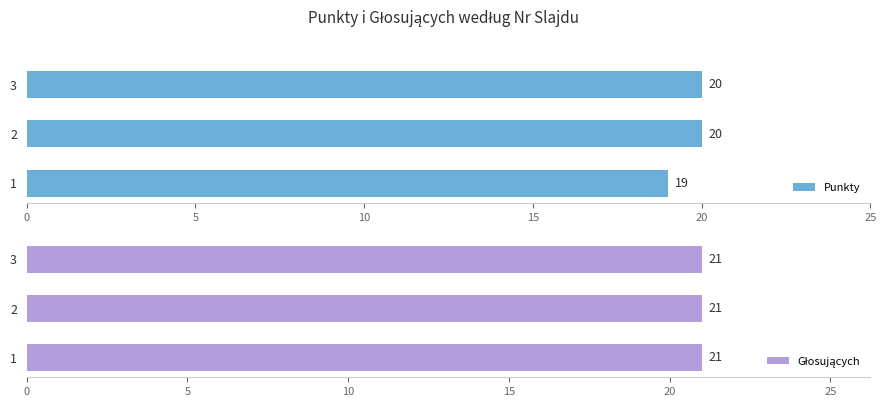

What value does the Punkty series have at 3?

20